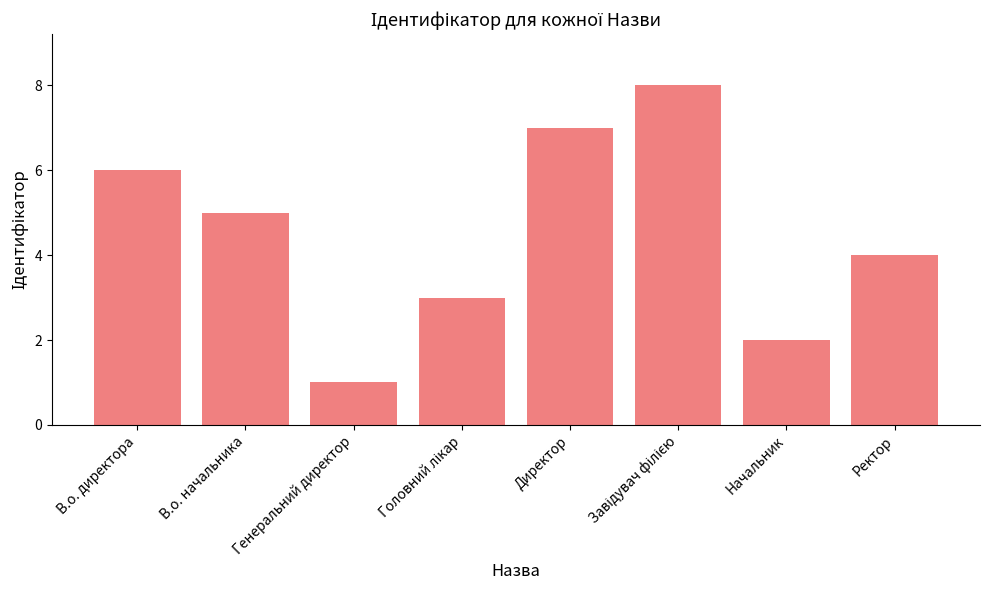

Where does the data first go above 5?

В.о. директора